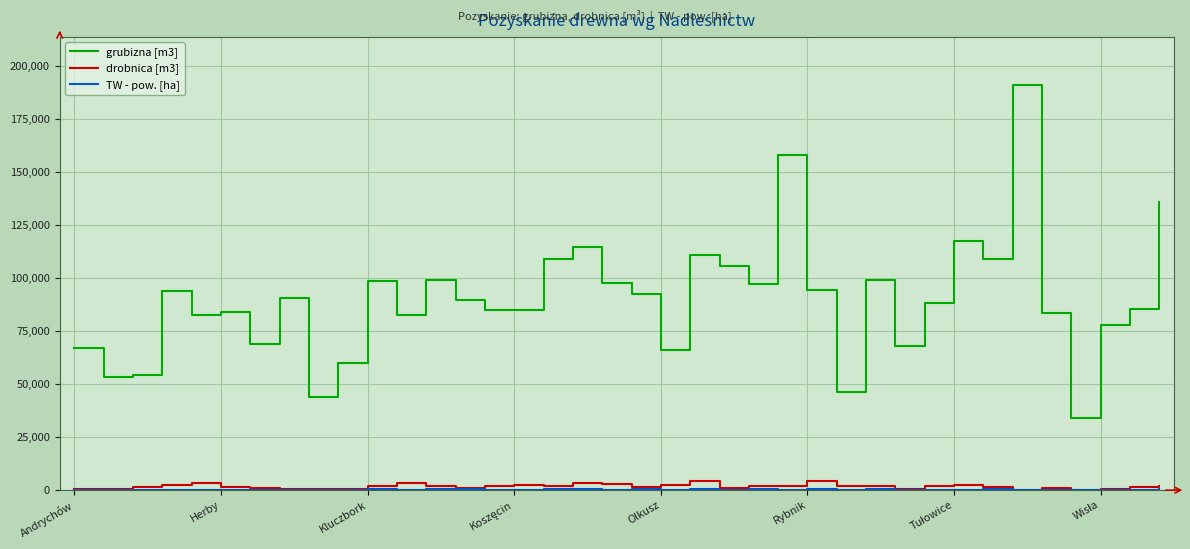

What is the highest value of the grubizna [m3] series?

191006.6